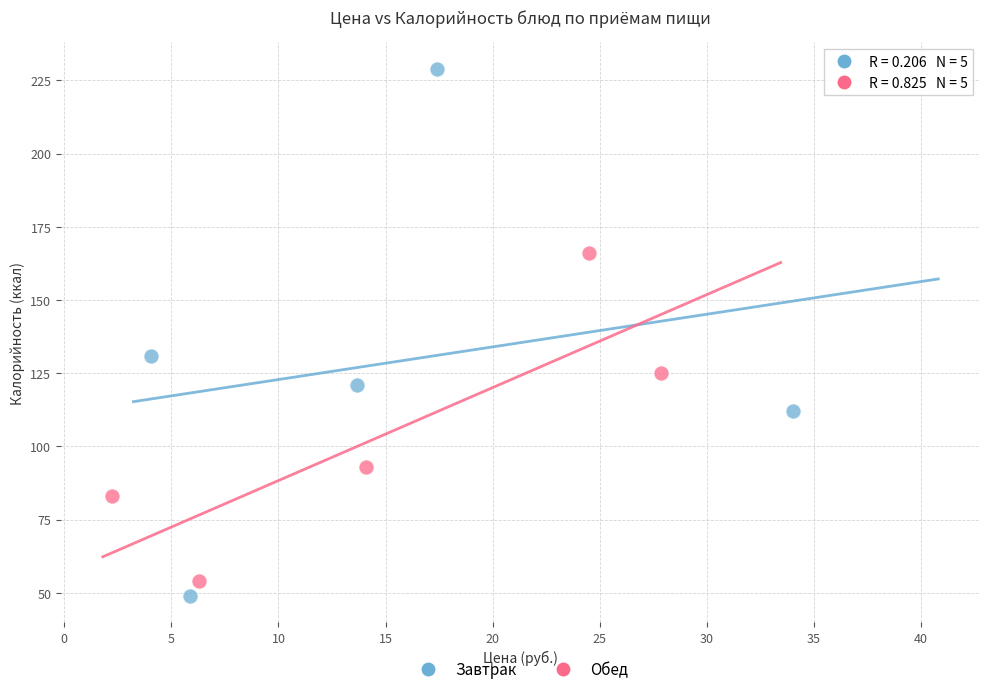

Which series has the widest spread of Y values?

Завтрак